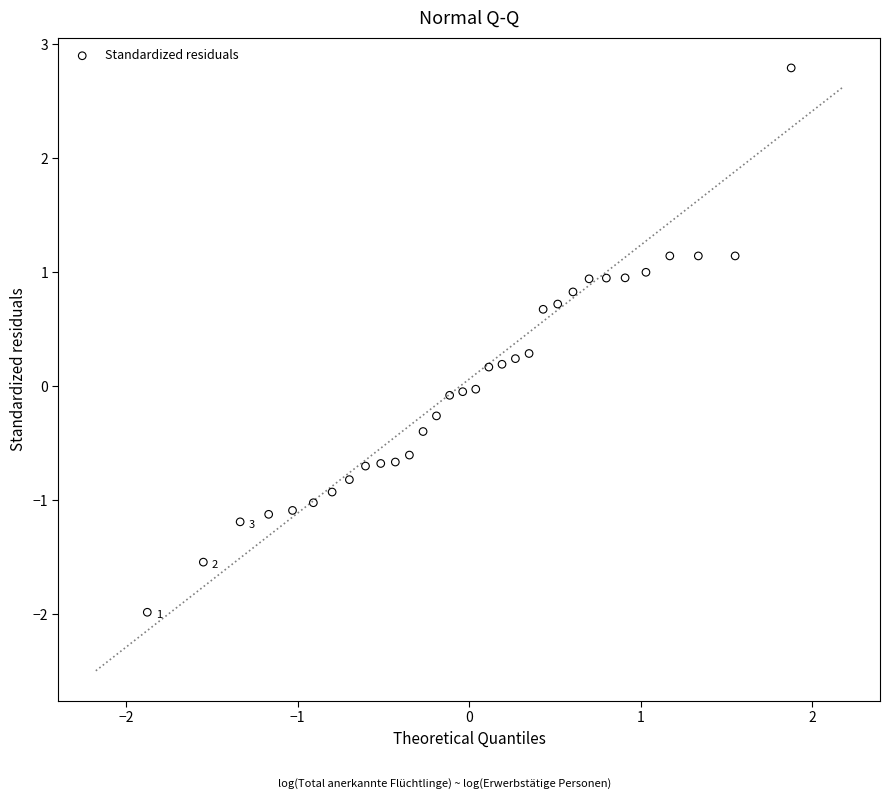

What is the range of Y values (max minus min)?

4.8